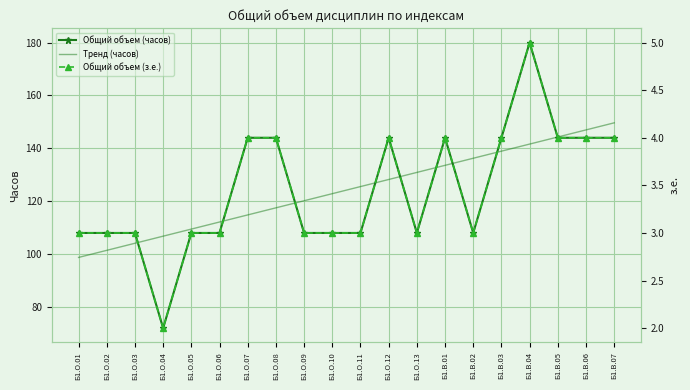

What is the maximum value shown in the chart?

180.0